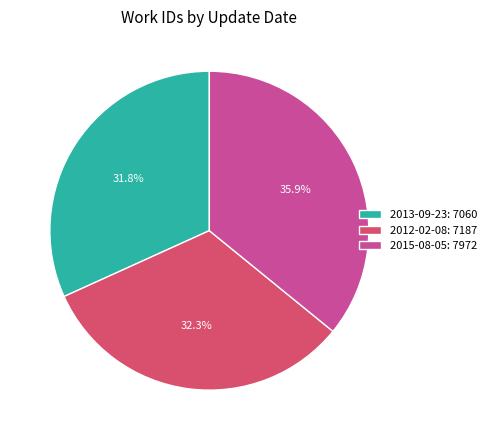

What percentage is the 2015-08-05 slice, to the nearest percent?

36%